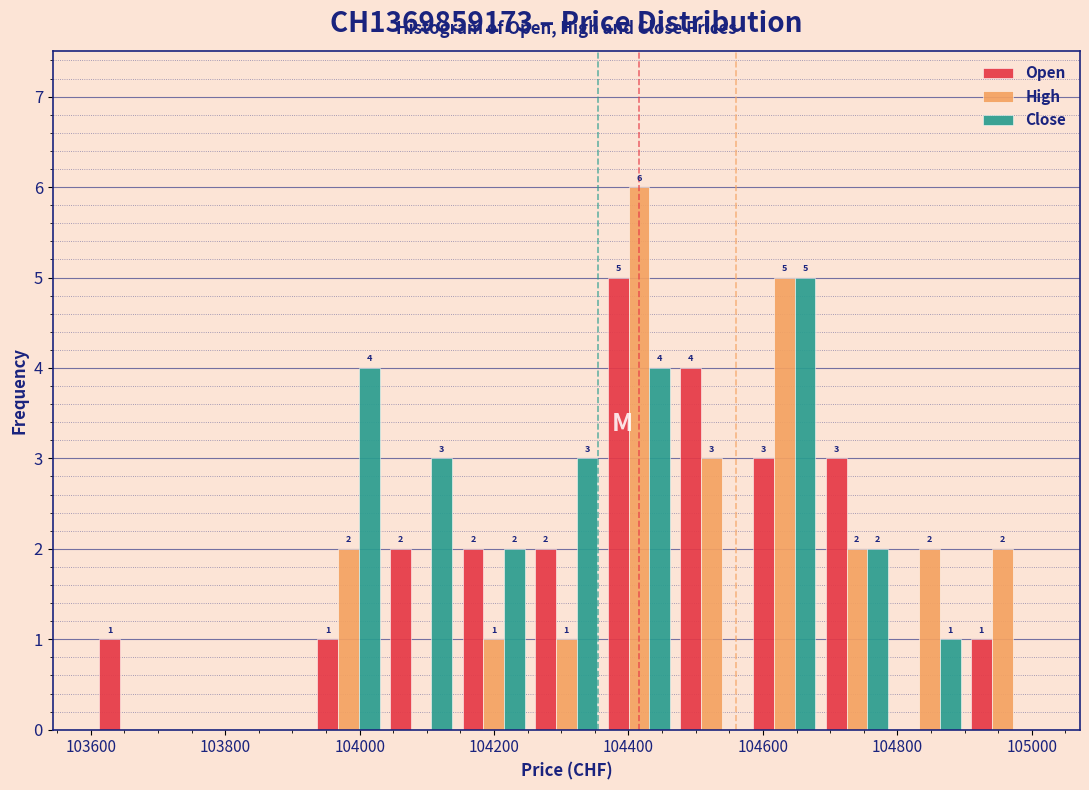

In the Open series, which range on the x-axis has the tallest bar?

104360 to 104460